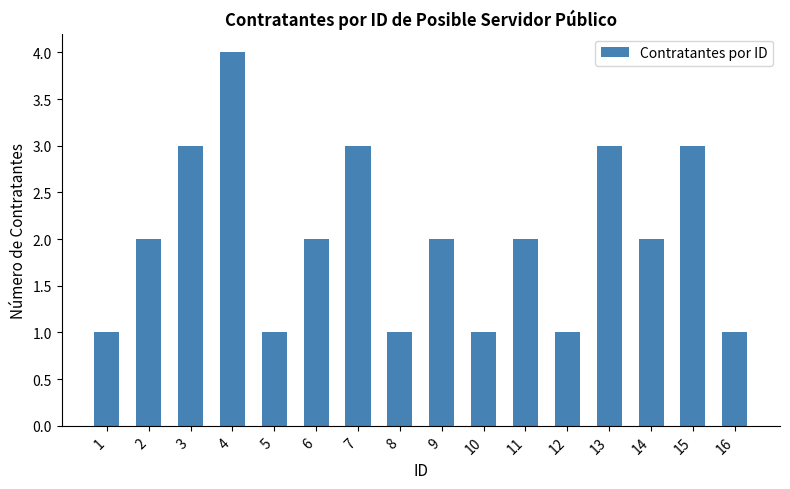

What is the value of the 4th bar from the left?

4